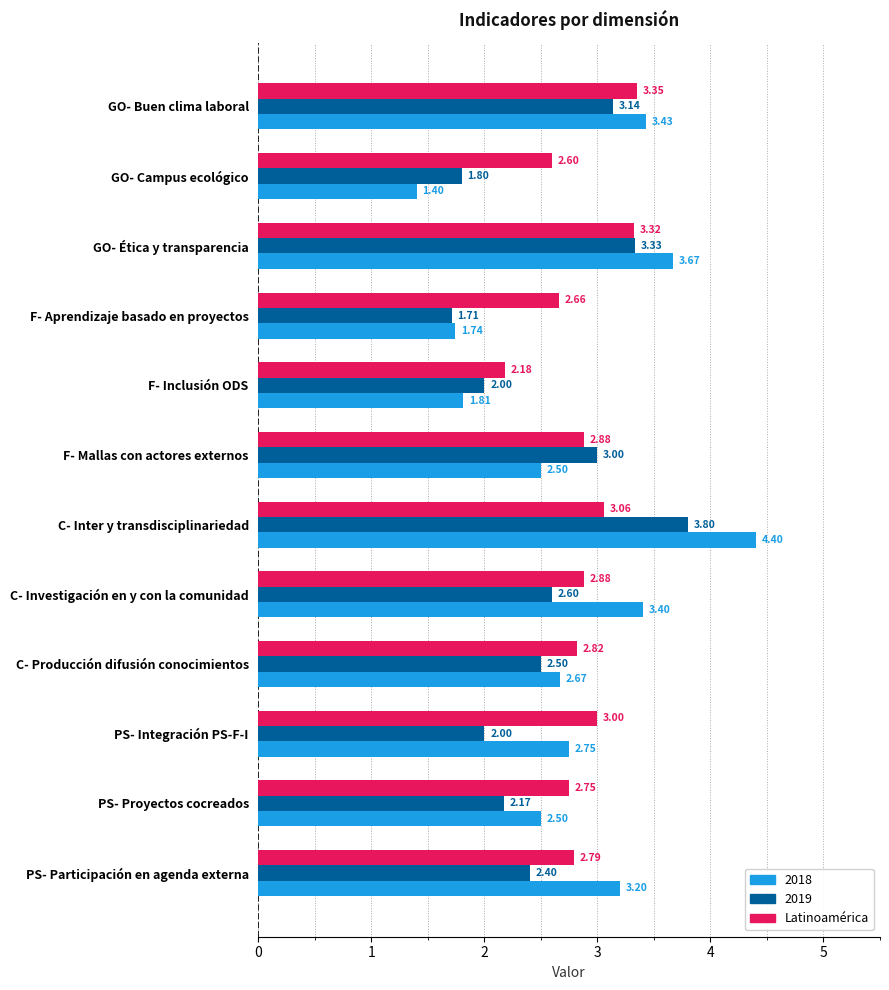

What is the difference between the highest and lowest values at F- Mallas con actores externos?

0.5